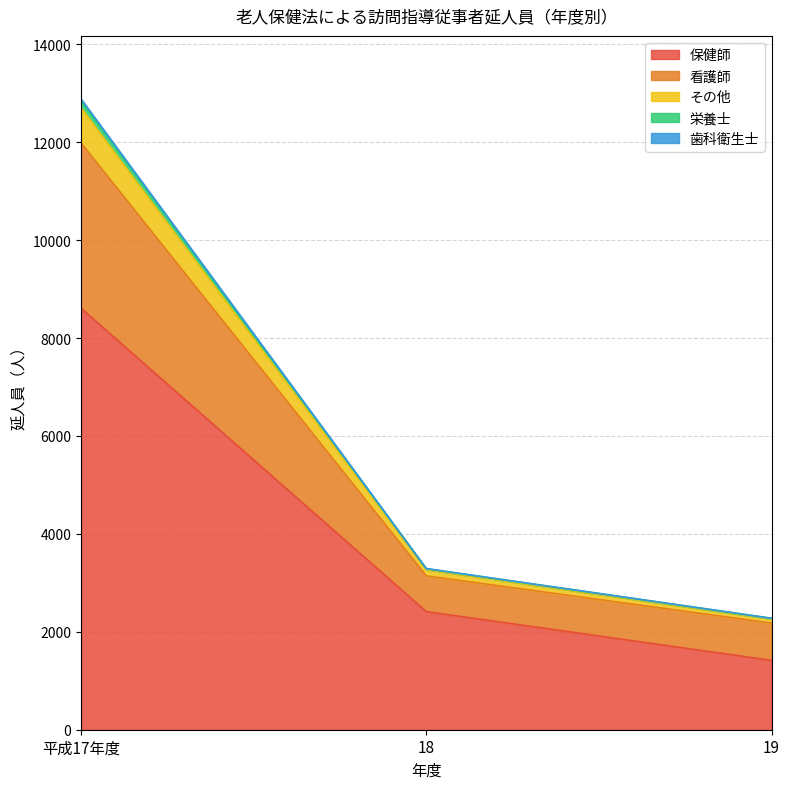

Count the number of data series in this chart.

5